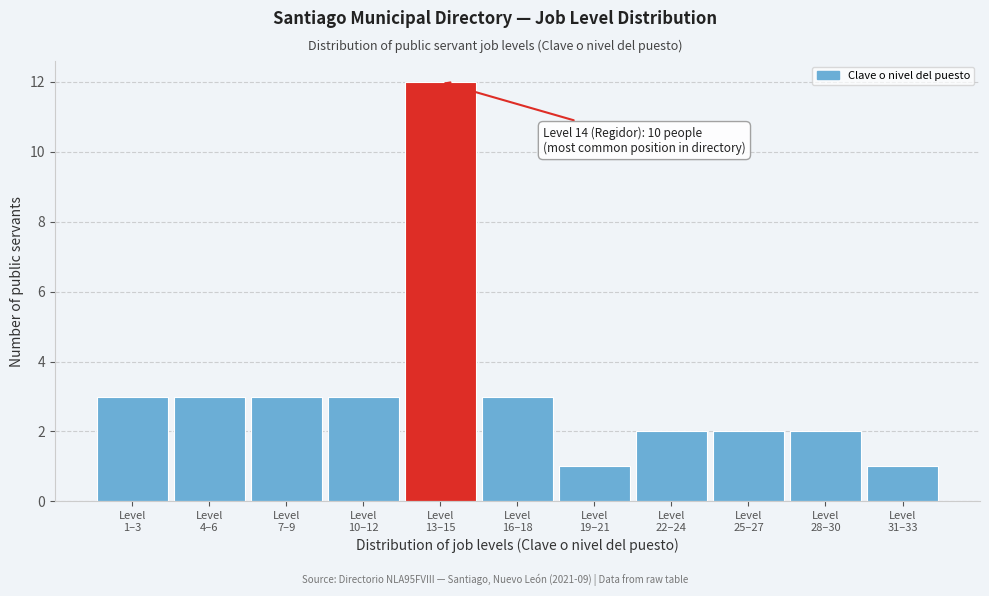

Reading left to right, list all the values displayed in this chart.

3	3	3	3	12	3	1	2	2	2	1